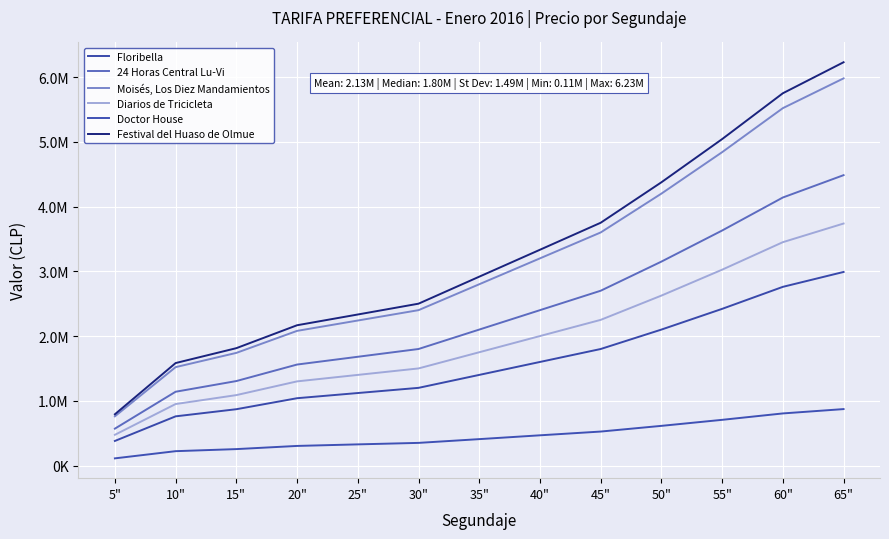

What is the highest value of the Diarios de Tricicleta series?

3738000